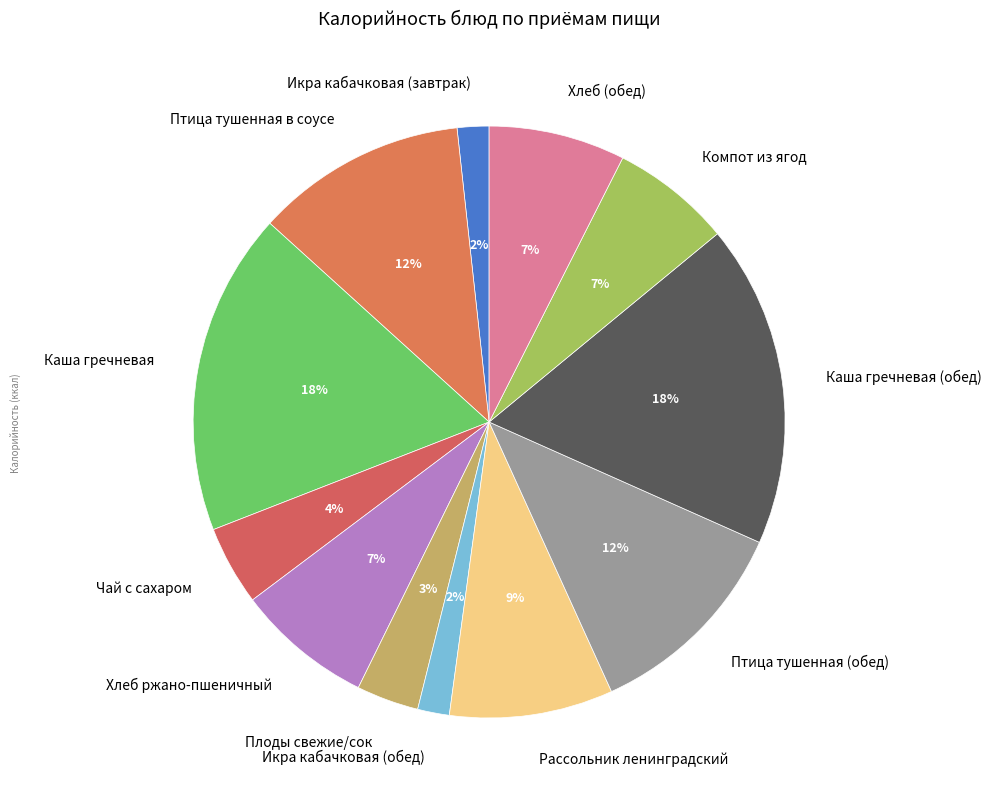

To the nearest percent, what is the combined percentage of Рассольник ленинградский and Каша гречневая (обед)?

27%